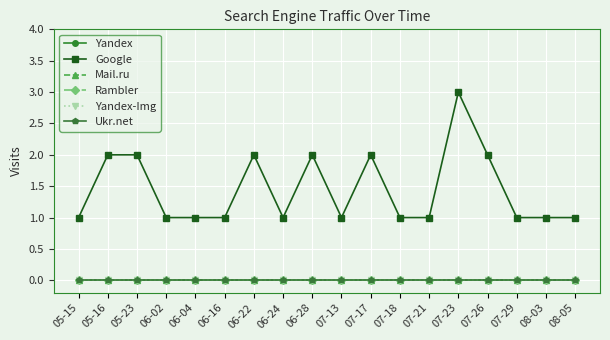

True or false: Ukr.net and Yandex-Img cross at least once.

False